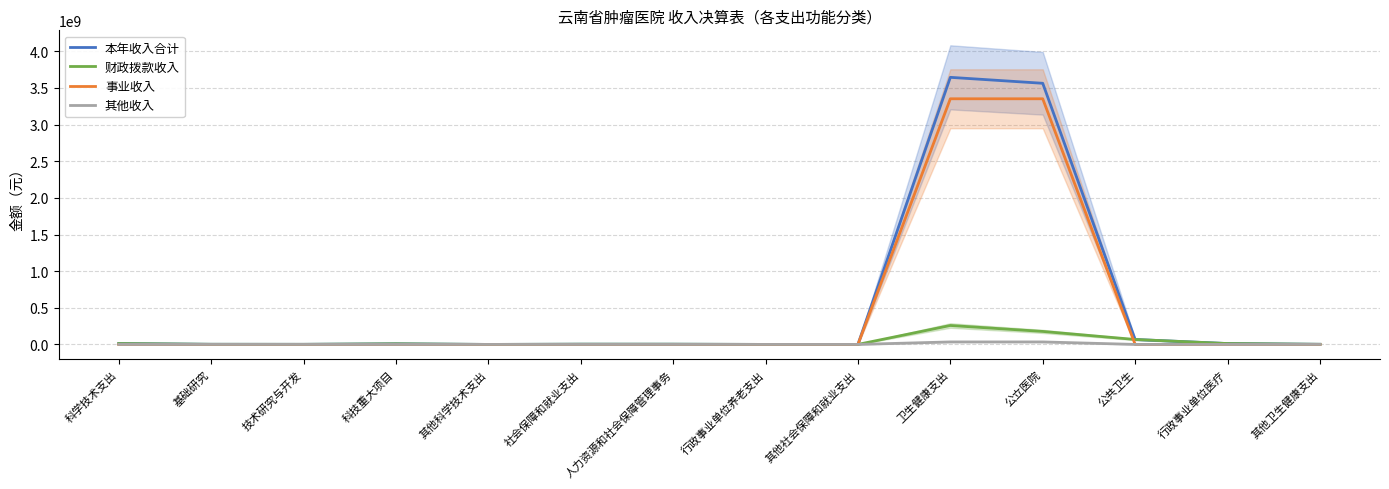

Rank the series at 基础研究 from highest to lowest value.

本年收入合计, 财政拨款收入, 事业收入, 其他收入